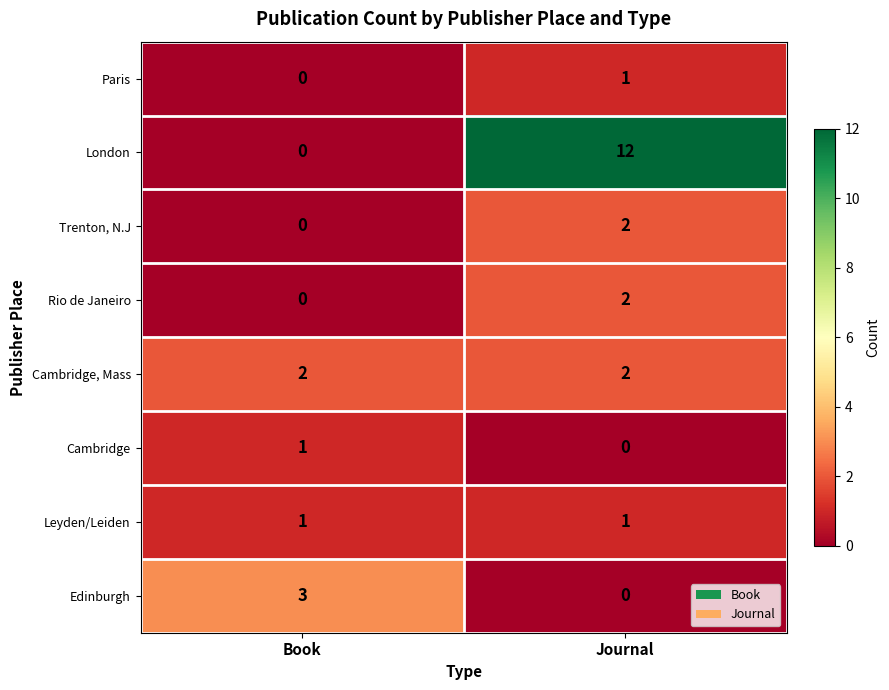

Which series has the largest total across all categories?

London